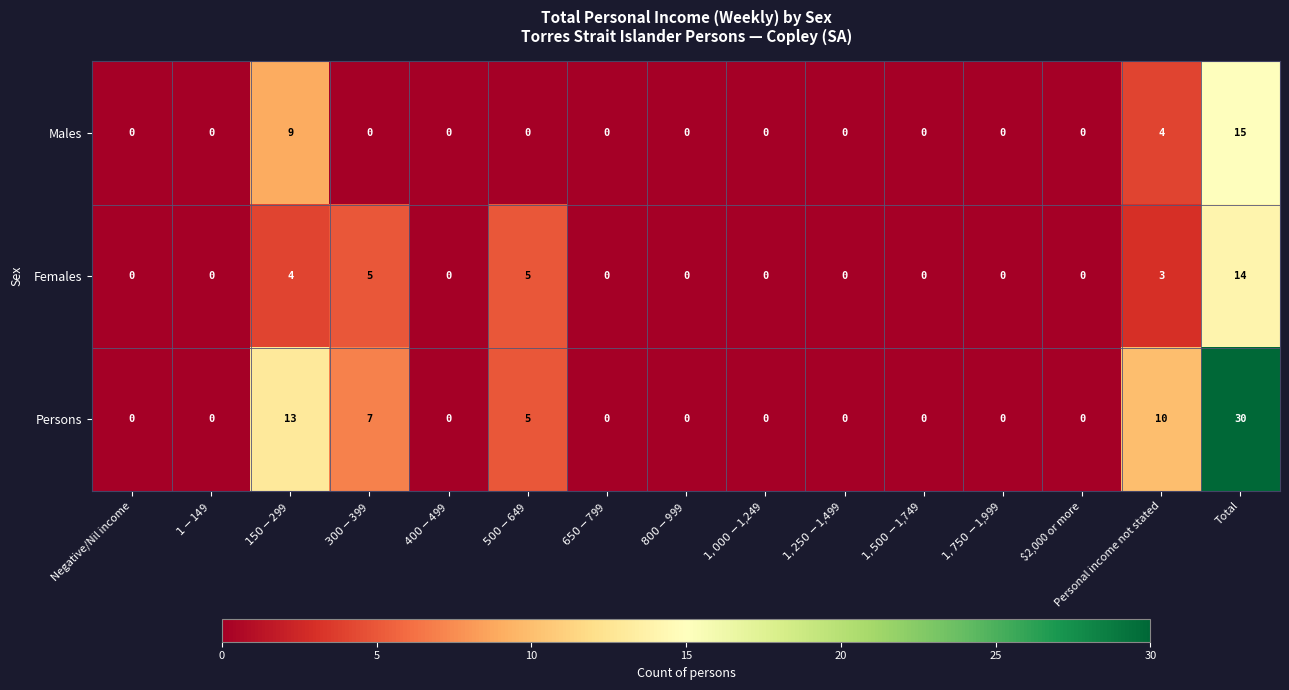

What is the greatest value displayed?

30